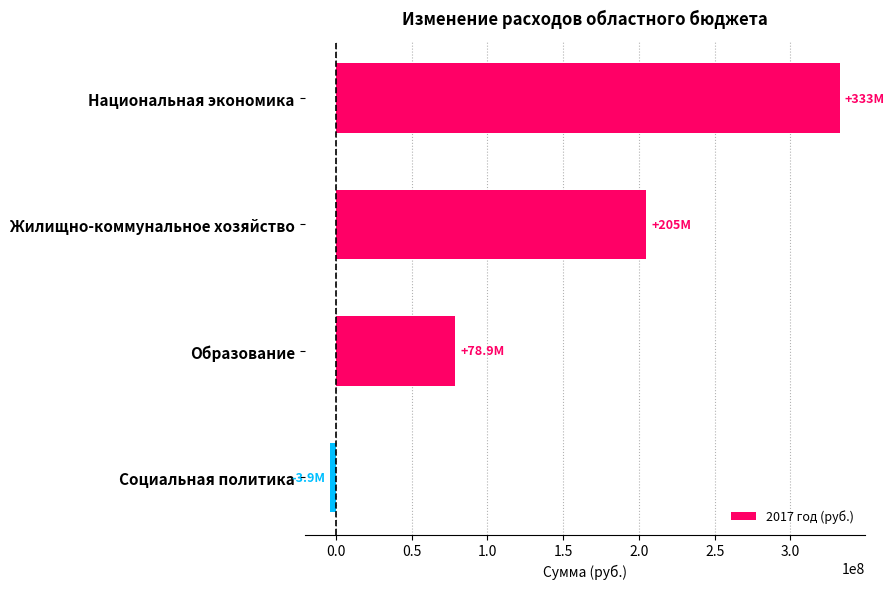

What is the minimum value shown in the chart?

-3871940